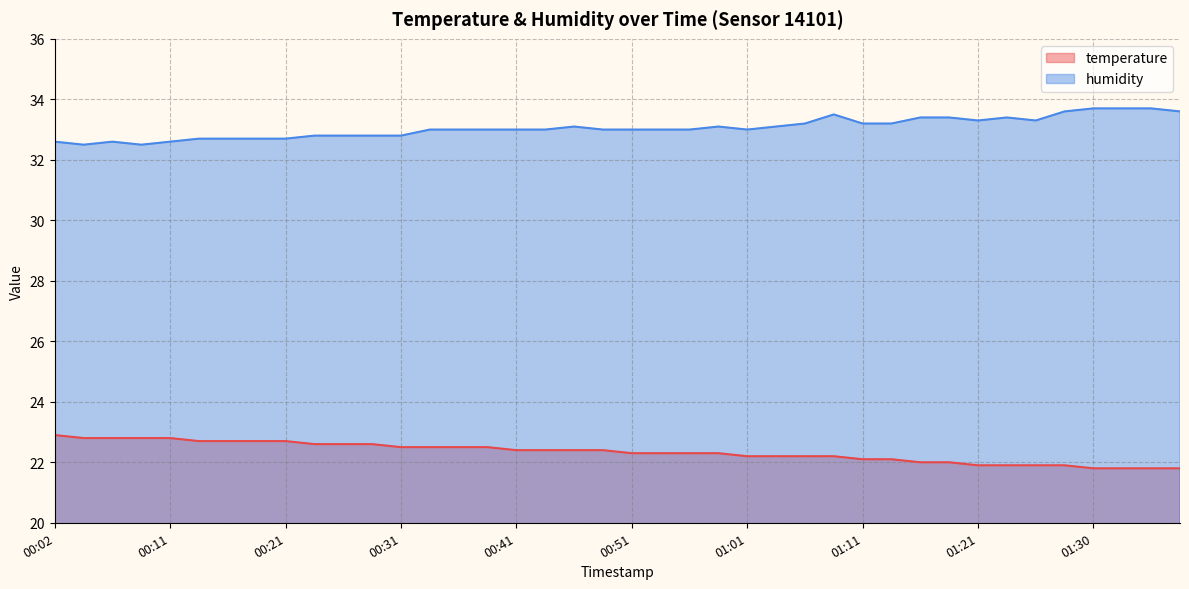

The value of temperature at 00:39 is 33.6. True or false?

False